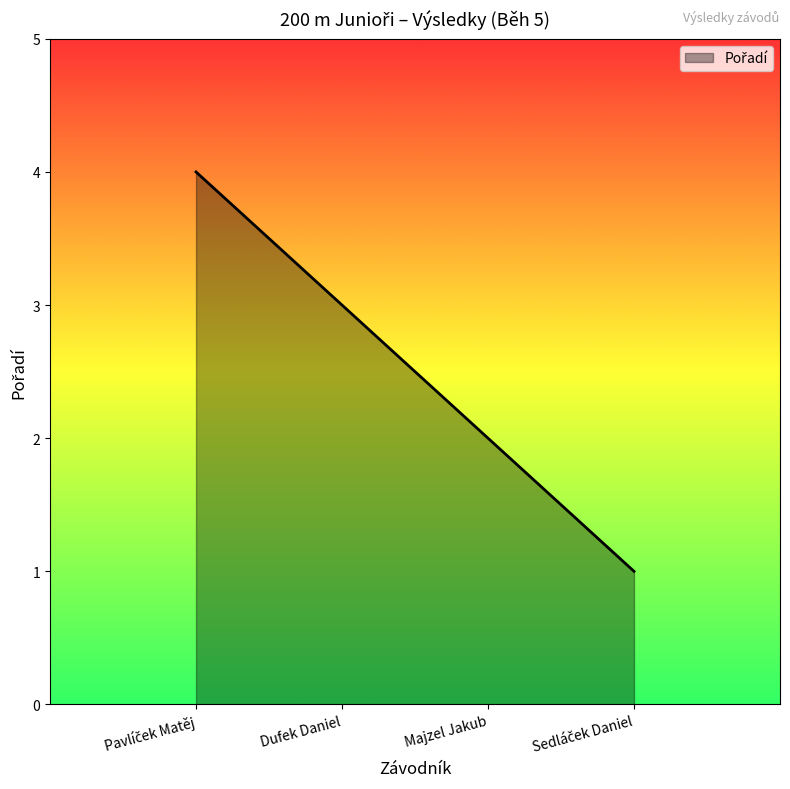

What is the sum of all values?

10